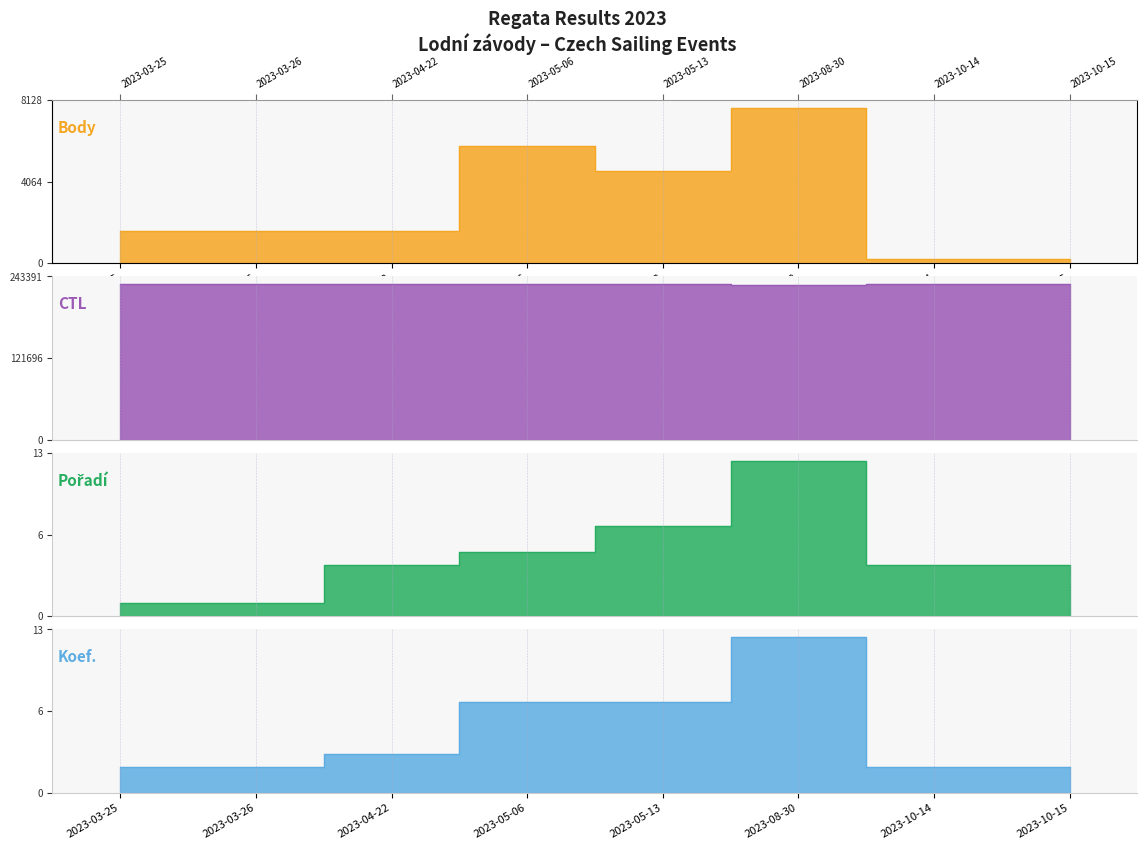

Reading left to right, list all the values displayed in this chart.

Body: 2023-03-25=1600	2023-03-26=1600	2023-04-22=1621	2023-05-06=5834	2023-05-13=4577	2023-08-30=7741	2023-10-14=202	2023-10-15=202
CTL: 2023-03-25=231601	2023-03-26=231602	2023-04-22=231704	2023-05-06=231801	2023-05-13=231604	2023-08-30=231322	2023-10-14=231629	2023-10-15=231630
Pořadí: 2023-03-25=1	2023-03-26=1	2023-04-22=4	2023-05-06=5	2023-05-13=7	2023-08-30=12	2023-10-14=4	2023-10-15=4
Koef.: 2023-03-25=2	2023-03-26=2	2023-04-22=3	2023-05-06=7	2023-05-13=7	2023-08-30=12	2023-10-14=2	2023-10-15=2